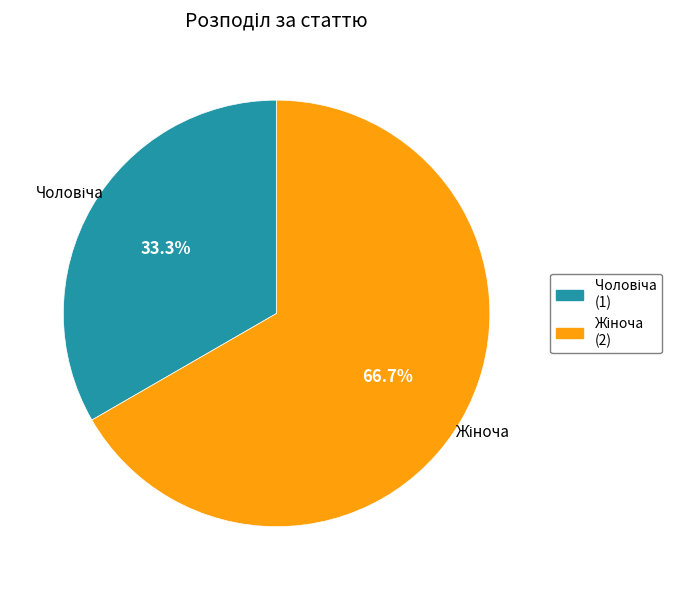

Is there any slice that represents more than half of the pie?

Yes